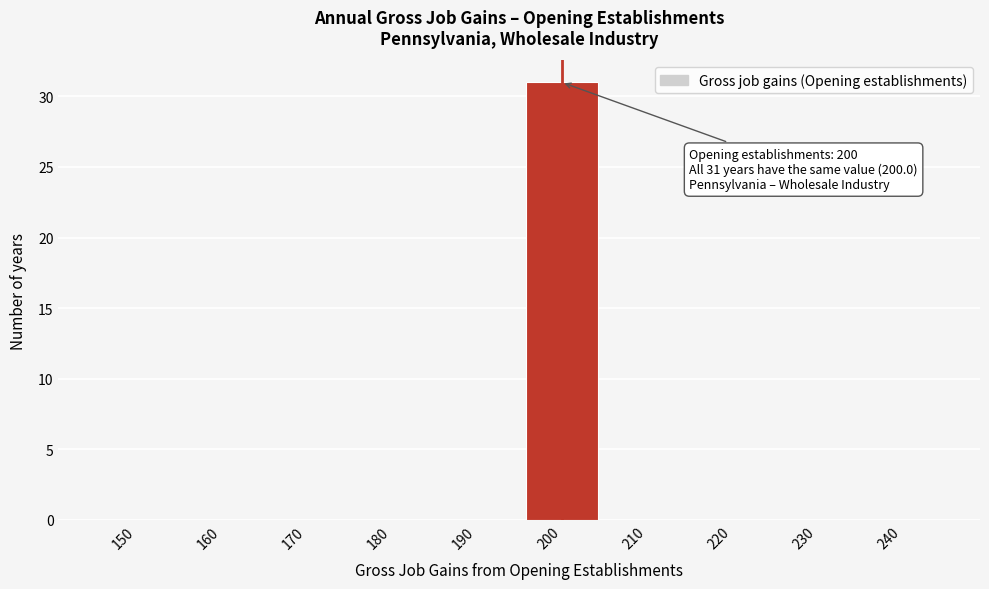

Reading left to right, transcribe all the data shown in this chart.

150=0	160=0	170=0	180=0	190=0	200=31	210=0	220=0	230=0	240=0